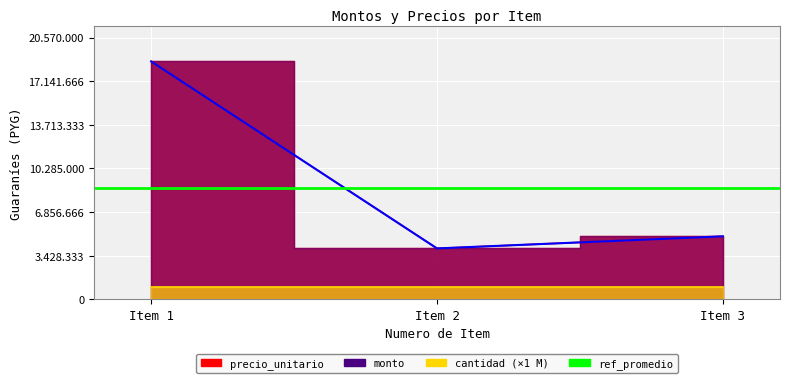

What is the value of the monto point at the 3rd from the left?

4950000